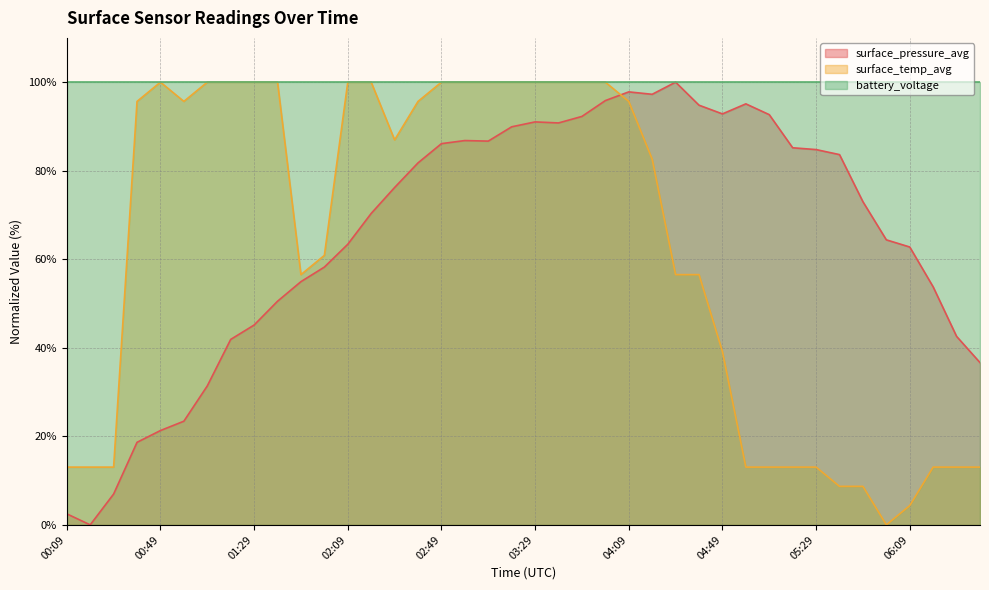

At which category does surface_pressure_avg reach its first local valley?

00:19